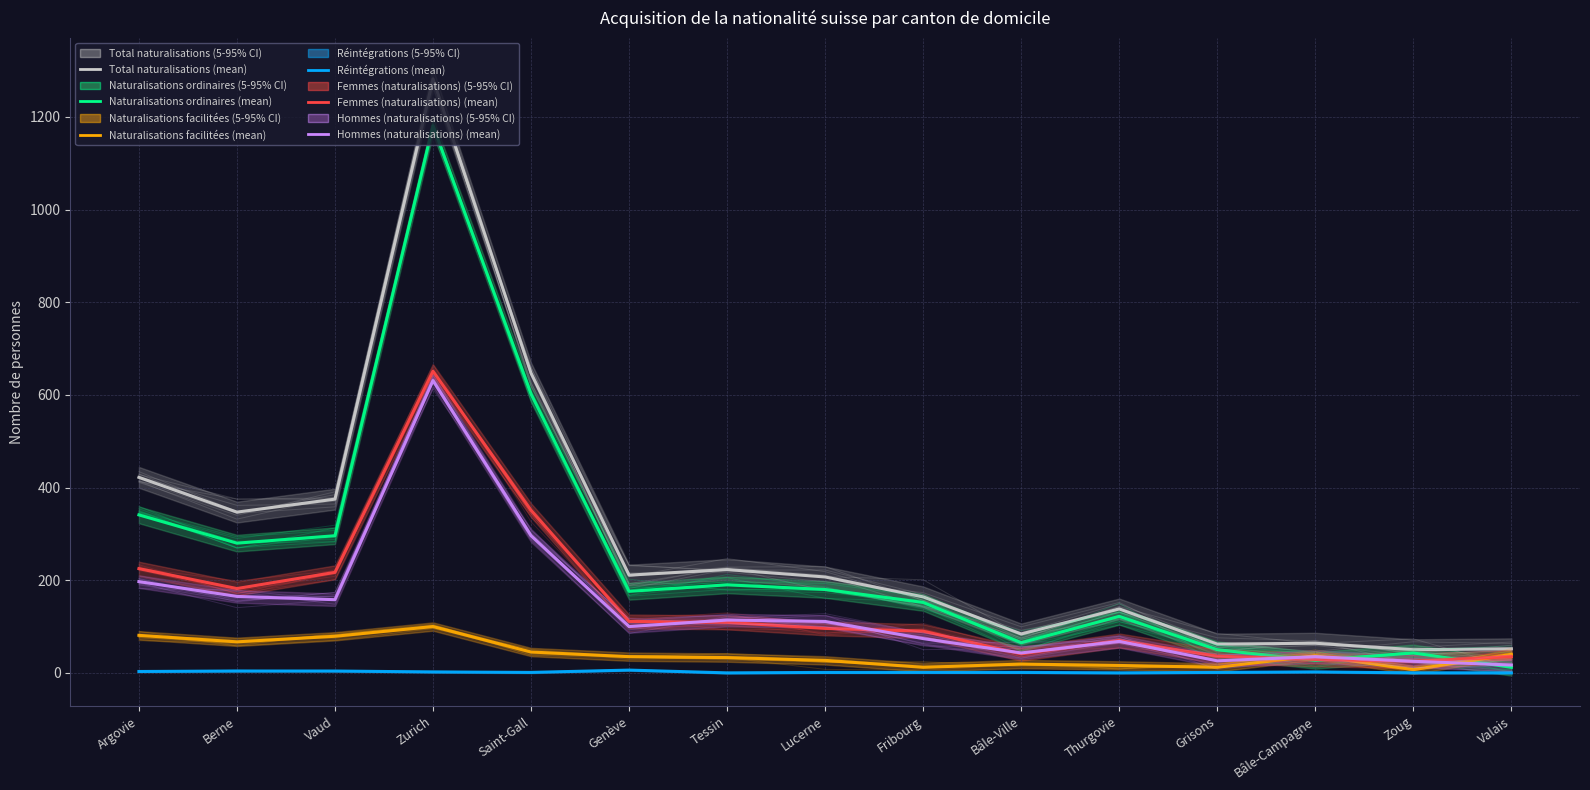

What is the difference between the maximum and minimum values in the Hommes (naturalisations) (mean) series?

614